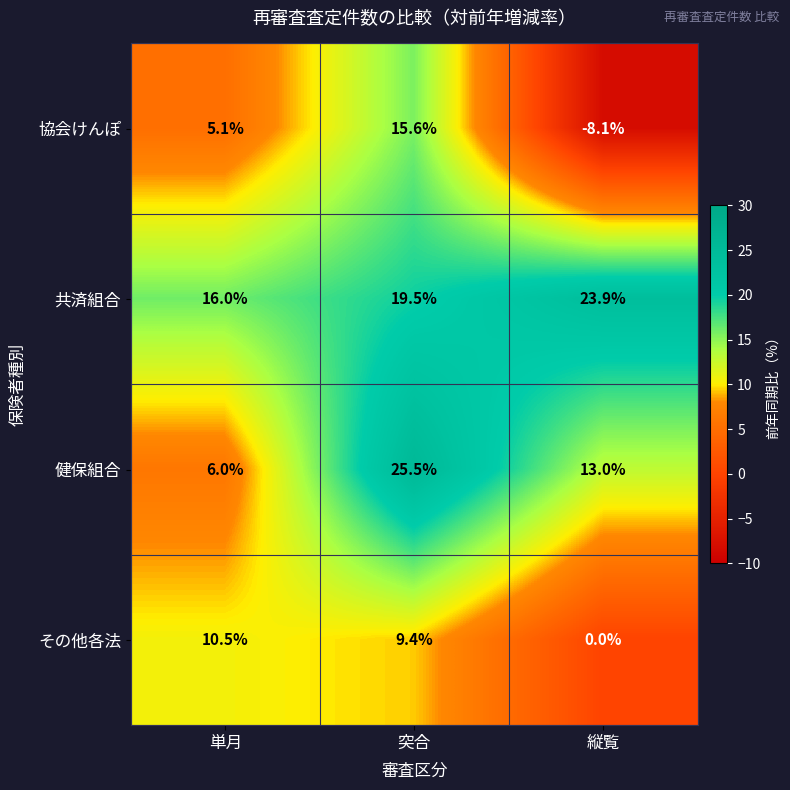

Which series has the widest spread of values?

協会けんぽ